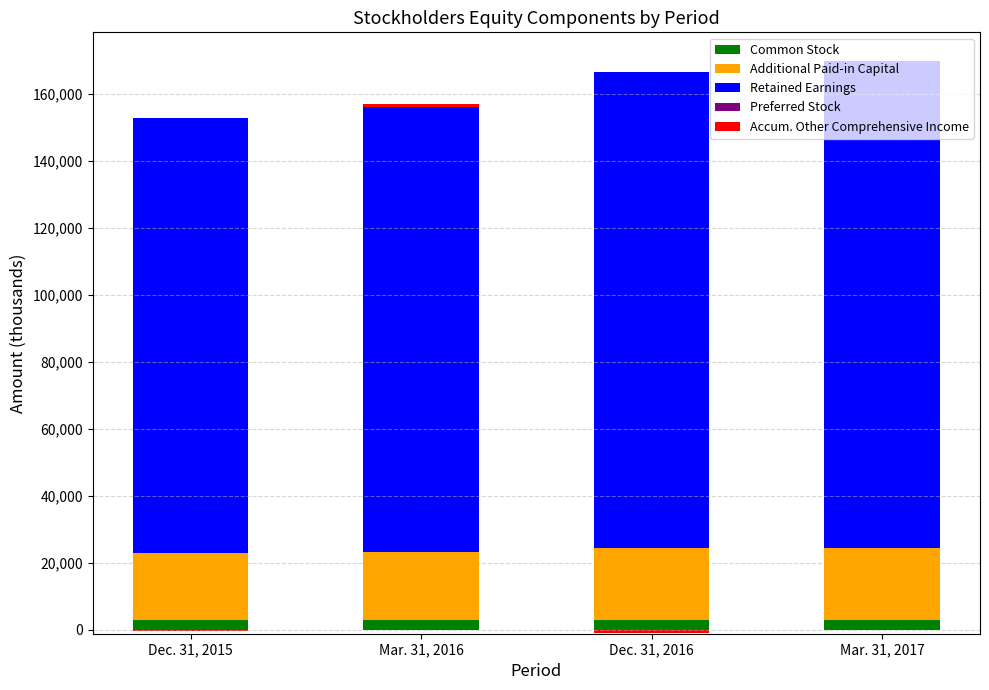

What are all the series names shown in the legend?

Common Stock, Additional Paid-in Capital, Retained Earnings, Preferred Stock, Accum. Other Comprehensive Income